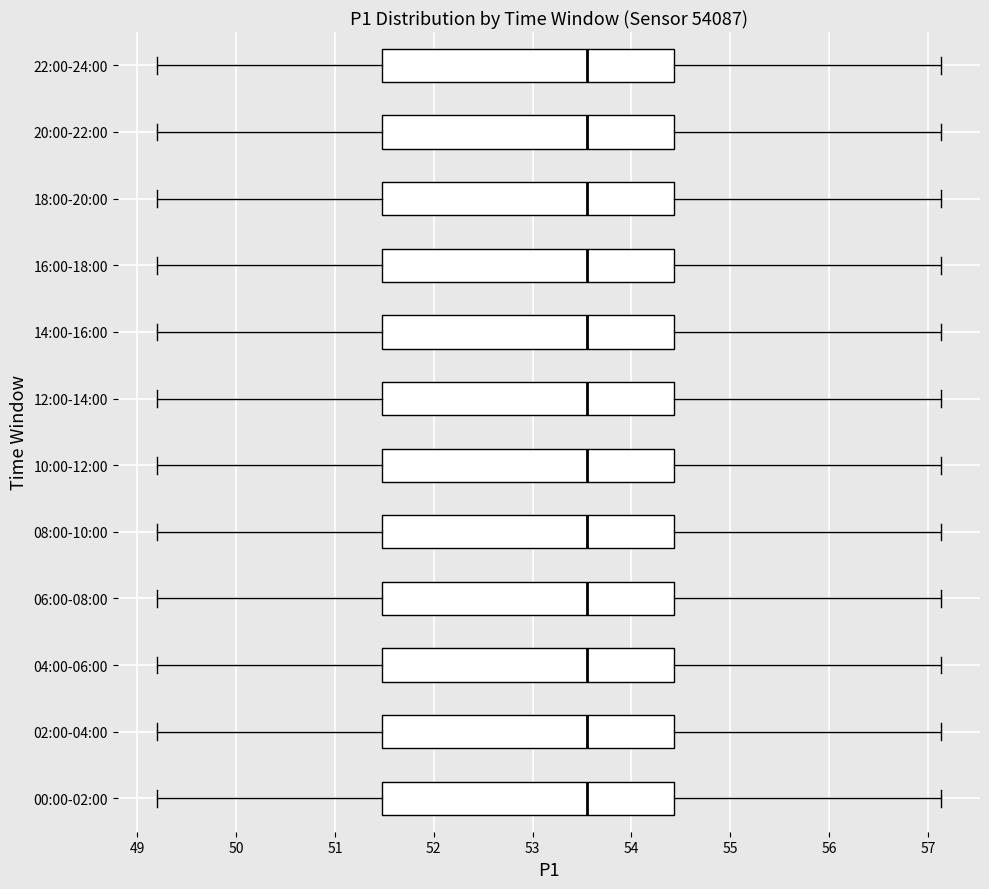

Reading bottom to top, read every box against the x-axis: the position of its median line, the range the box covers, and the ends of its whiskers. The values are not printed on the chart, so give them approximately, as read against the axis.

00:00-02:00: median 53.6, box 51.5 to 54.4, whiskers 49.2 to 57.1
02:00-04:00: median 53.6, box 51.5 to 54.4, whiskers 49.2 to 57.1
04:00-06:00: median 53.6, box 51.5 to 54.4, whiskers 49.2 to 57.1
06:00-08:00: median 53.6, box 51.5 to 54.4, whiskers 49.2 to 57.1
08:00-10:00: median 53.6, box 51.5 to 54.4, whiskers 49.2 to 57.1
10:00-12:00: median 53.6, box 51.5 to 54.4, whiskers 49.2 to 57.1
12:00-14:00: median 53.6, box 51.5 to 54.4, whiskers 49.2 to 57.1
14:00-16:00: median 53.6, box 51.5 to 54.4, whiskers 49.2 to 57.1
16:00-18:00: median 53.6, box 51.5 to 54.4, whiskers 49.2 to 57.1
18:00-20:00: median 53.6, box 51.5 to 54.4, whiskers 49.2 to 57.1
20:00-22:00: median 53.6, box 51.5 to 54.4, whiskers 49.2 to 57.1
22:00-24:00: median 53.6, box 51.5 to 54.4, whiskers 49.2 to 57.1